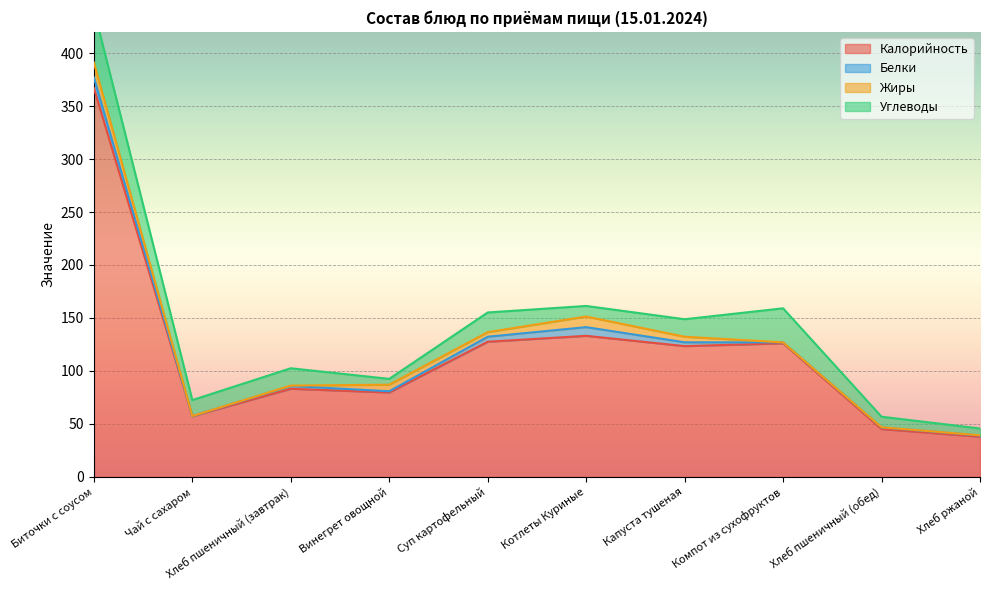

At which category is the sum across all series the highest?

Биточки с соусом